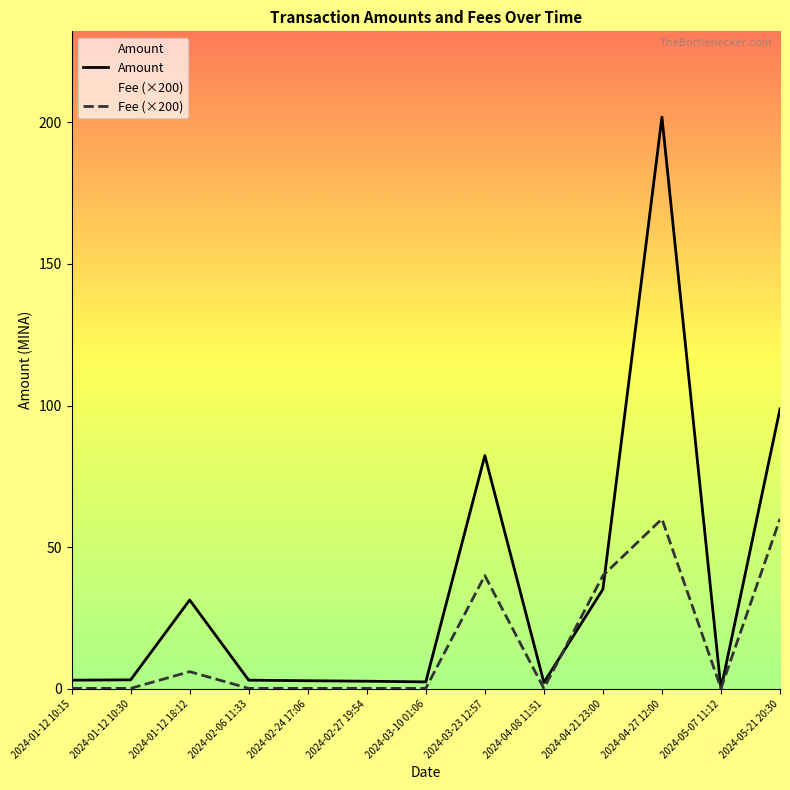

What is the lowest value of the Fee (×200) series?

0.2